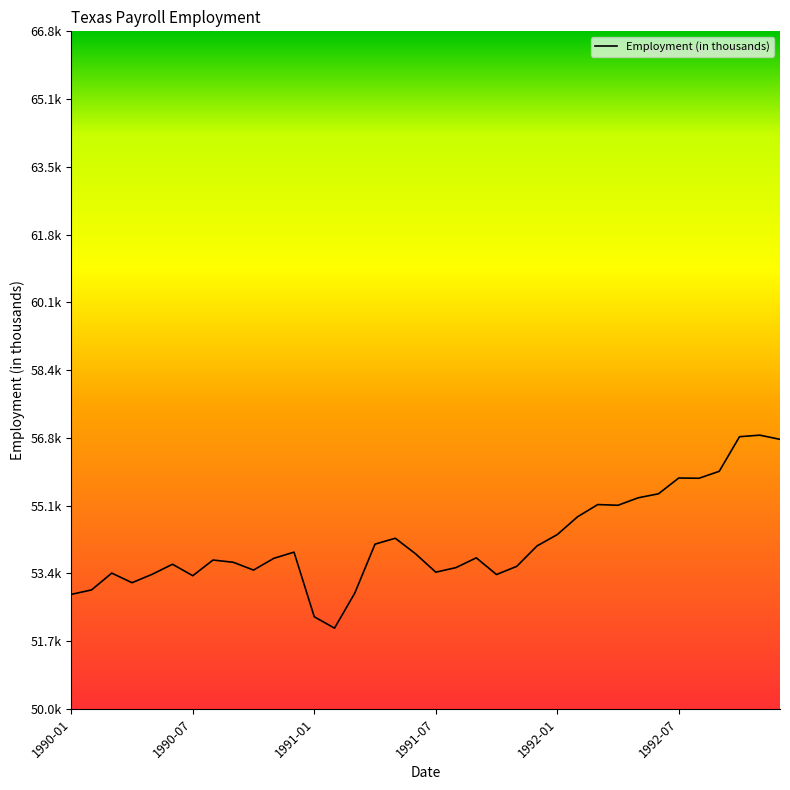

Reading right to left, list all the values displayed in this chart.

56.7	56.8	56.8	55.9	55.8	55.8	55.4	55.3	55.1	55.1	54.8	54.4	54.1	53.6	53.4	53.8	53.5	53.4	53.9	54.3	54.1	52.9	52.0	52.3	53.9	53.8	53.5	53.7	53.7	53.3	53.6	53.4	53.2	53.4	53.0	52.9